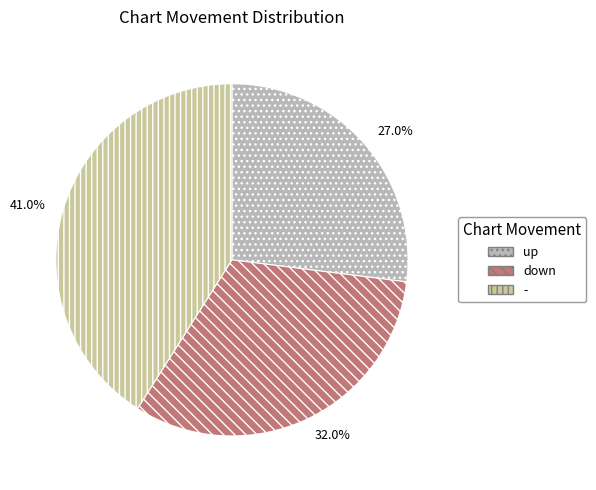

To the nearest percent, what is the difference between the largest and smallest slice percentages?

14%